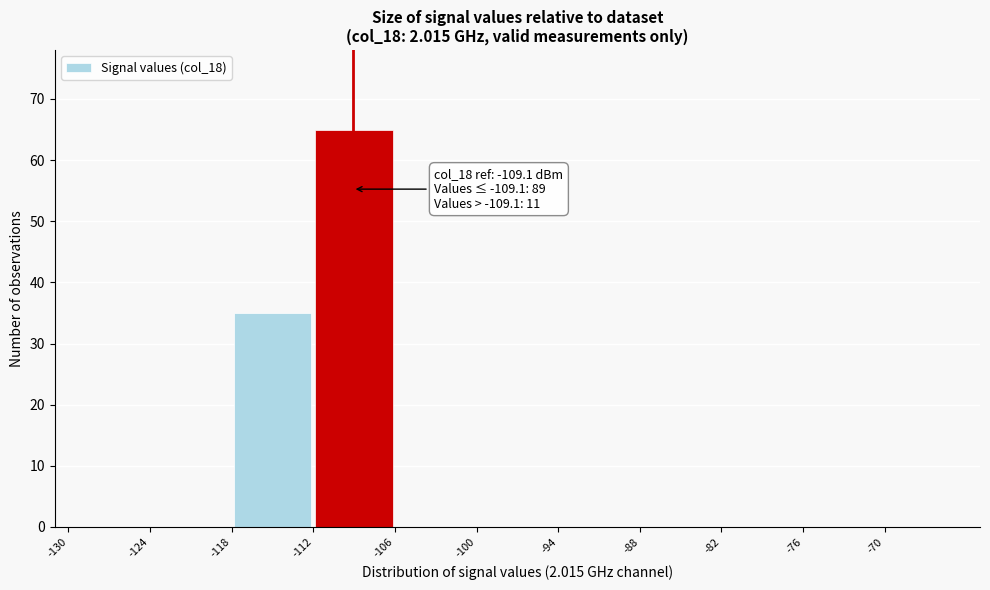

Over which range of the x-axis is the bar tallest?

-112 to -106